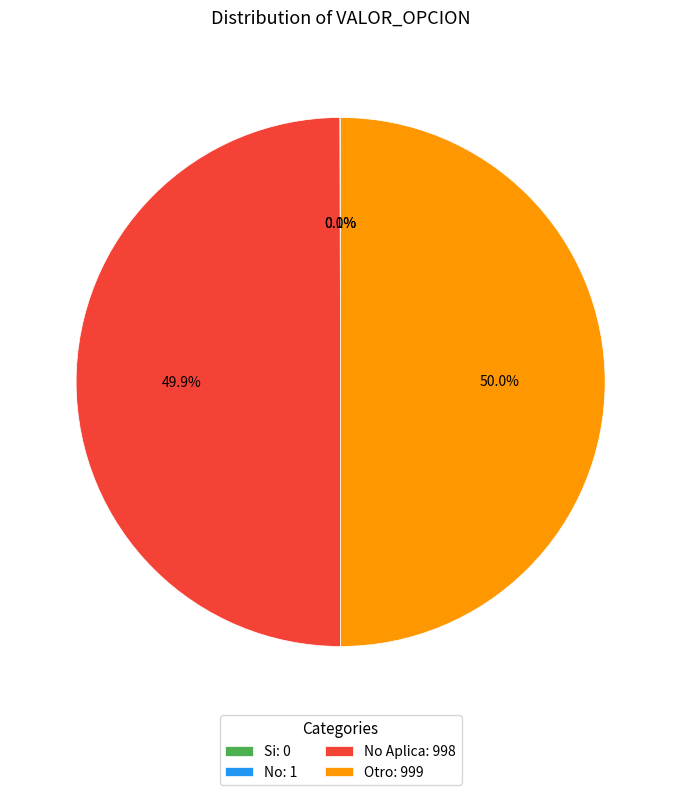

How much of the chart is everything except Otro: 999?

50.0%